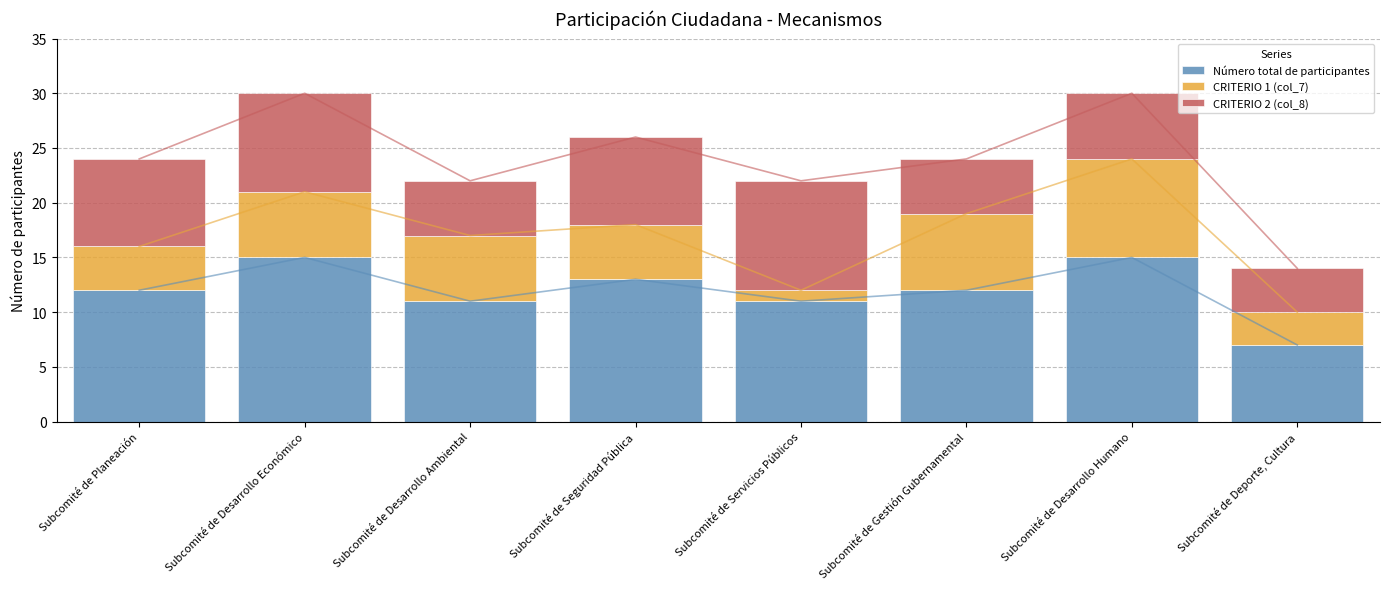

Which series has the largest total across all categories?

Número total de participantes